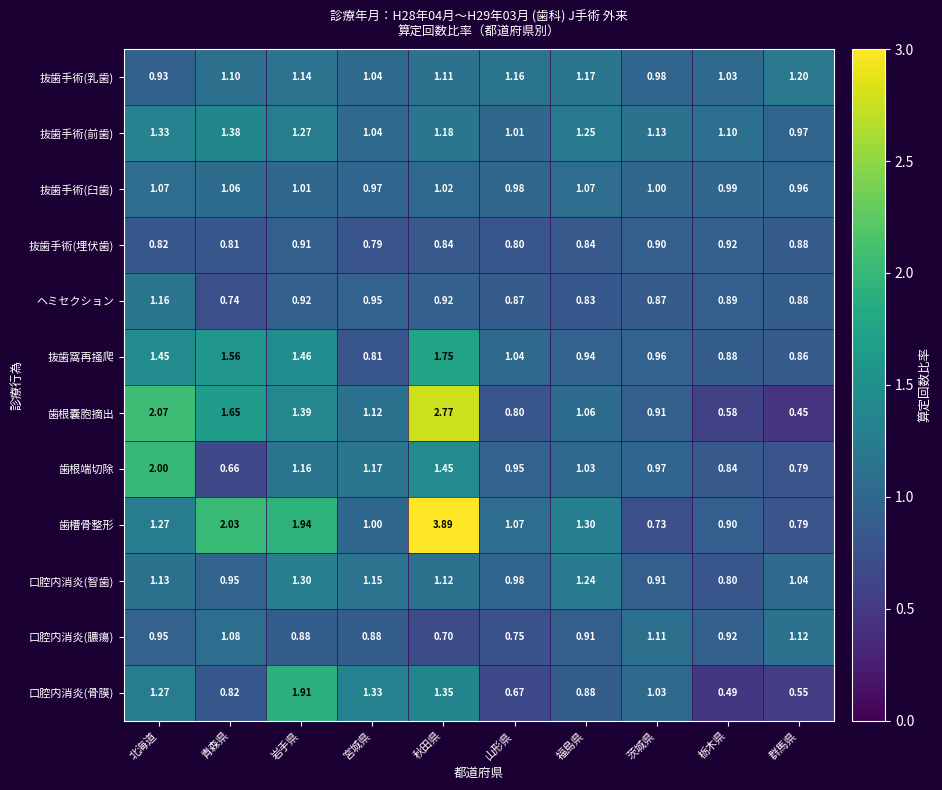

List the labels in order of 歯根嚢胞摘出 value, largest first.

秋田県, 北海道, 青森県, 岩手県, 宮城県, 福島県, 茨城県, 山形県, 栃木県, 群馬県